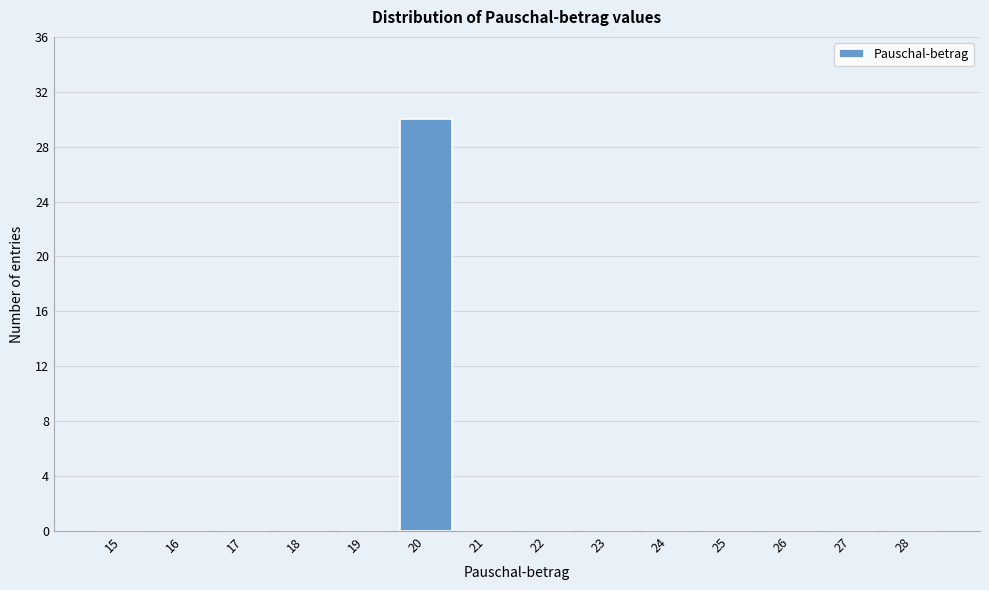

Reading right to left, transcribe all the data shown in this chart.

28=0	27=0	26=0	25=0	24=0	23=0	22=0	21=0	20=30	19=0	18=0	17=0	16=0	15=0